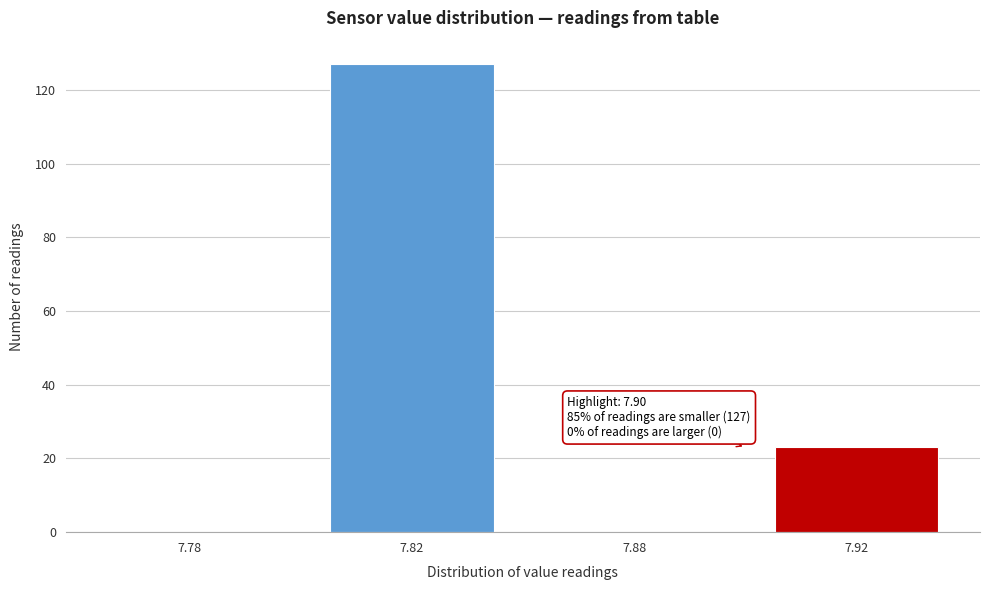

Reading right to left, extract all data points from this chart.

7.92=23	7.88=0	7.82=127	7.78=0